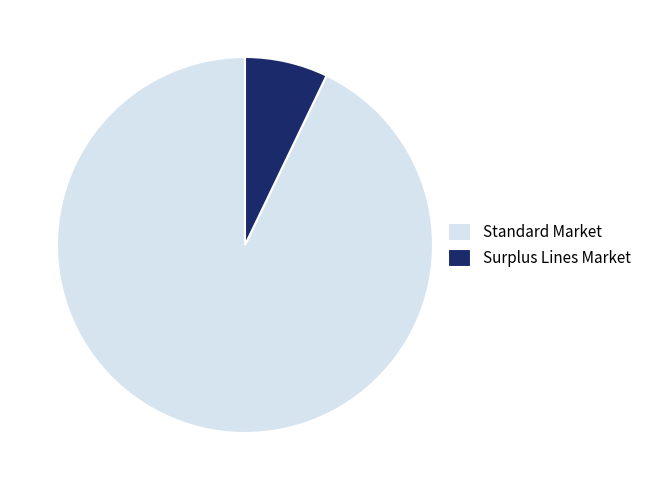

Rank the categories by value from lowest to highest.

Surplus Lines Market, Standard Market